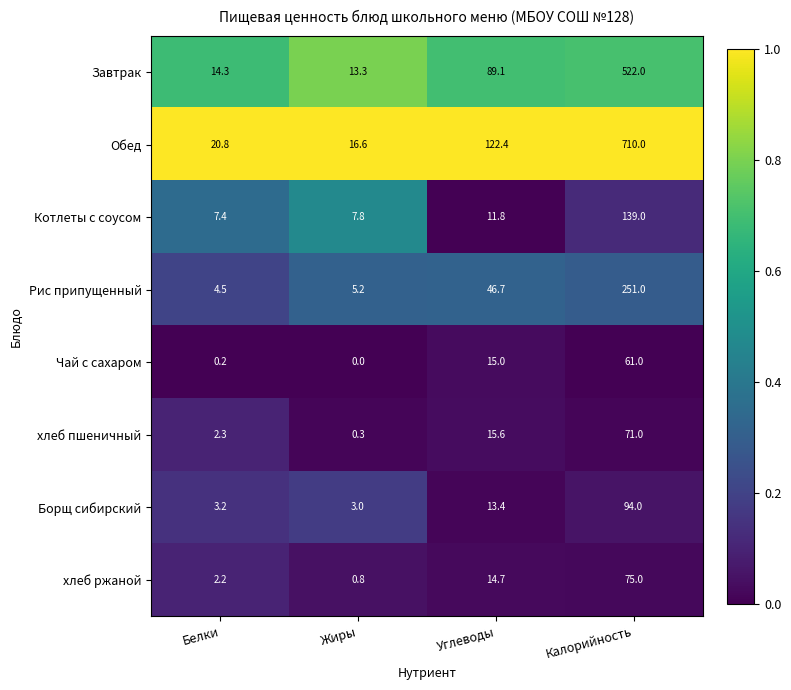

How many distinct data groups are displayed?

8